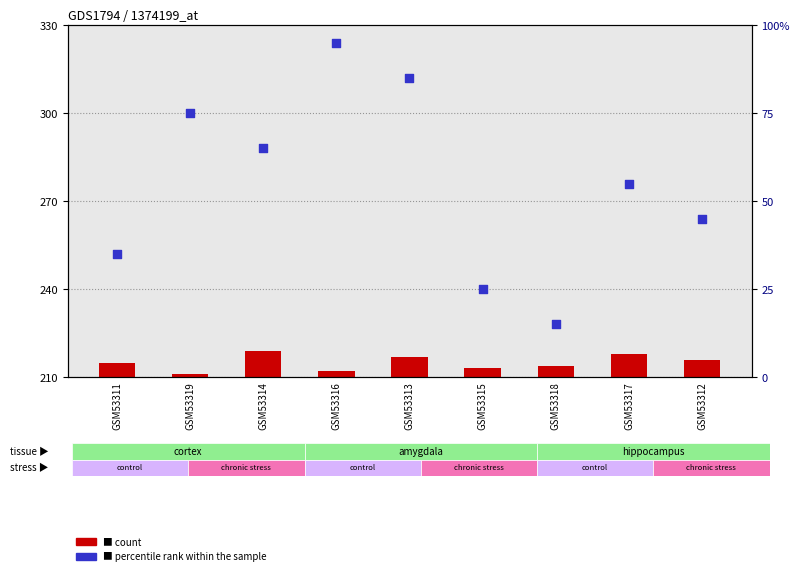

At how many categories does at least one series exceed 101?

9